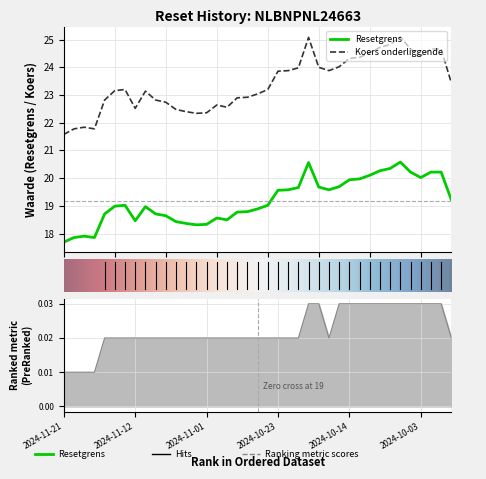

True or false: Resetgrens and Waarde op laatste reset cross at least once.

False